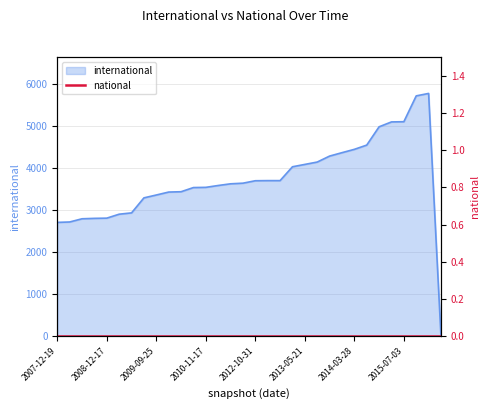

What is the difference between the second highest and second lowest values?

3007